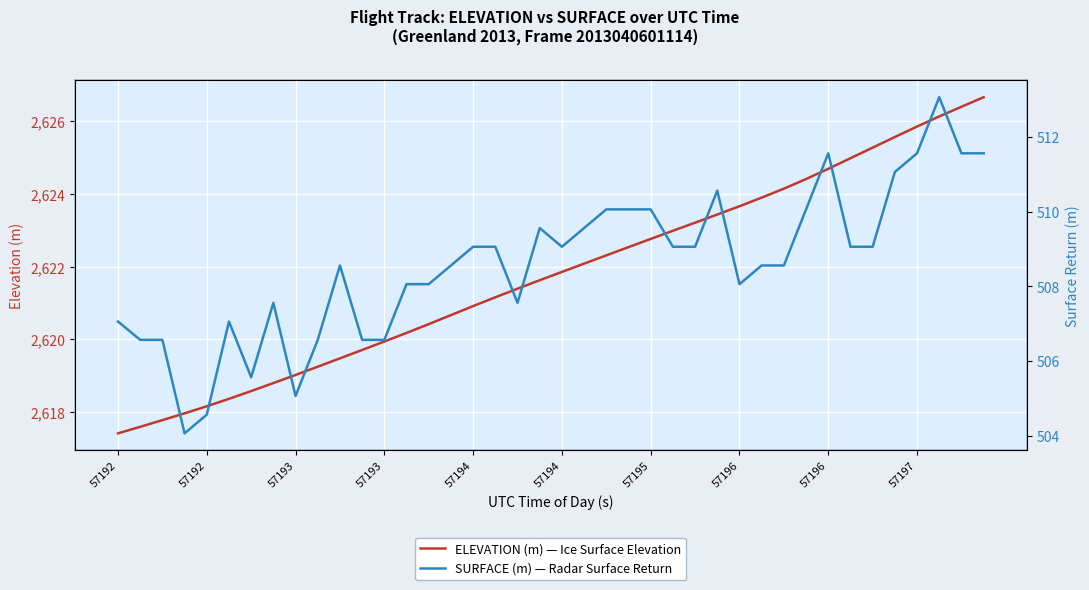

Which series has the largest range (max minus min)?

ELEVATION (m) — Ice Surface Elevation